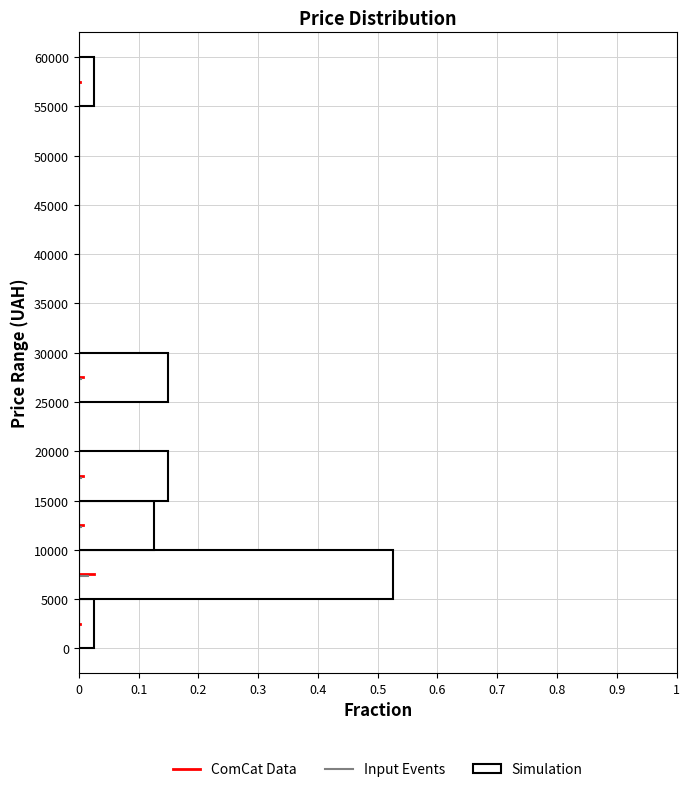

How long is the bar that spans 10000 to 15000 on the y-axis? The values are not printed on the chart, so give them approximately, as read against the axis.

0.13